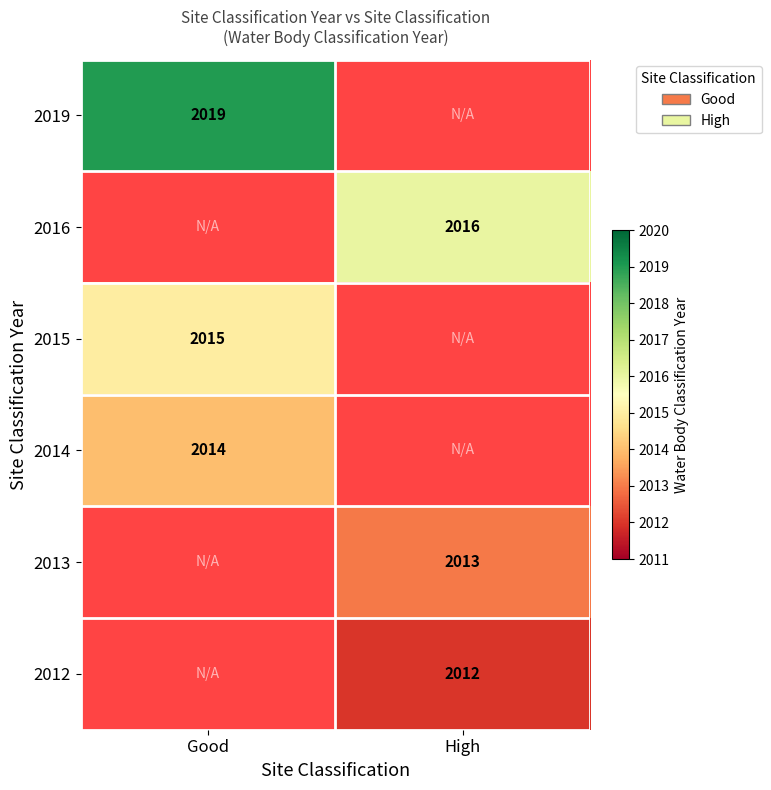

Is it true that 2015 equals 2015 at Good?

True